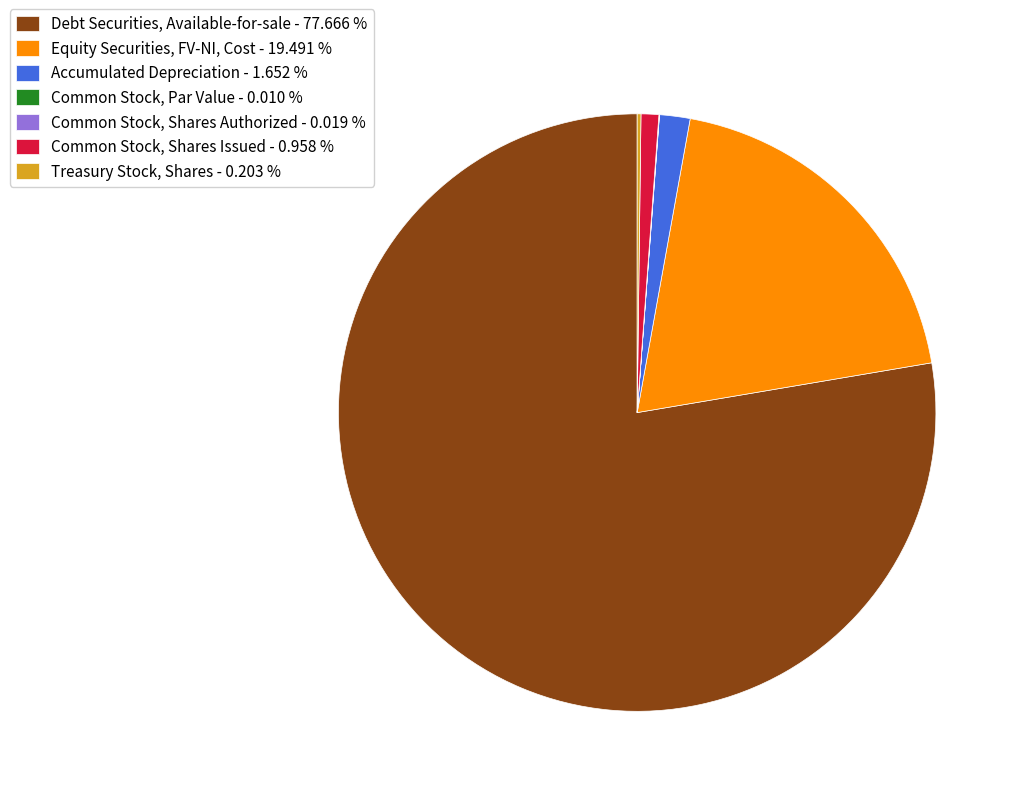

What is the majority slice?

Debt Securities, Available-for-sale